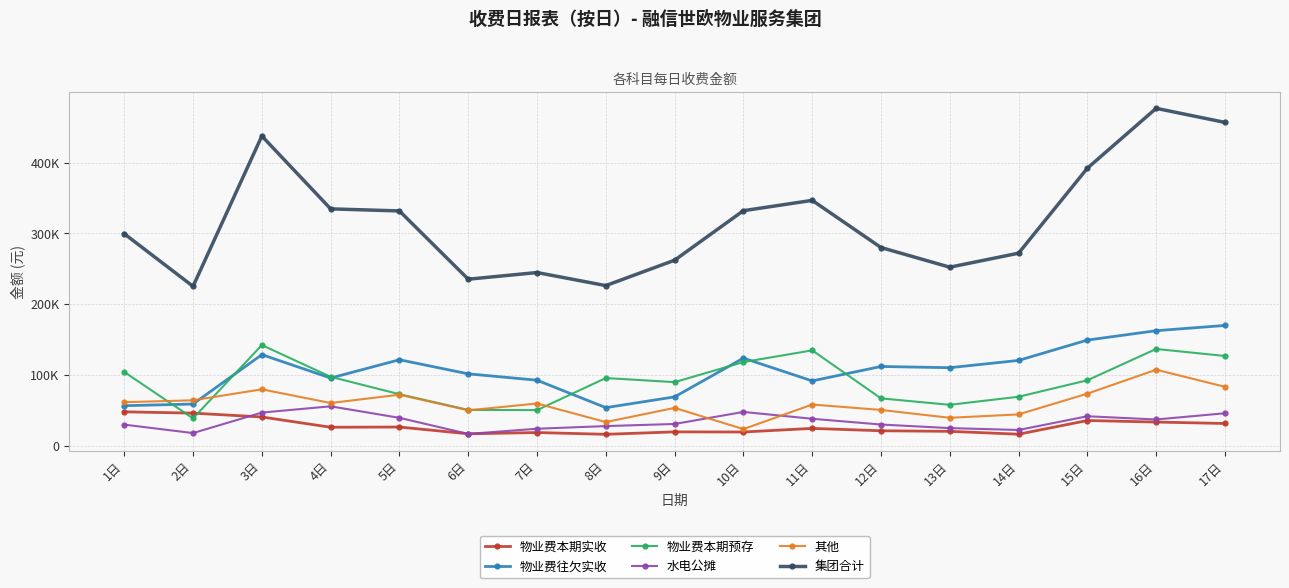

What are all the series names shown in the legend?

物业费本期实收, 物业费往欠实收, 物业费本期预存, 水电公摊, 其他, 集团合计